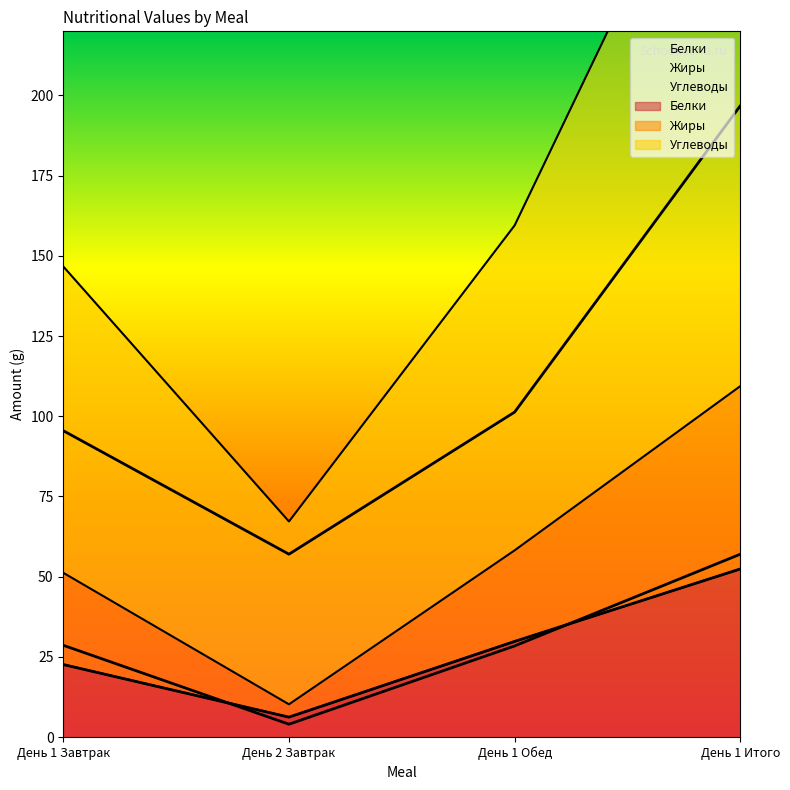

True or false: Углеводы and Белки intersect in this chart.

False